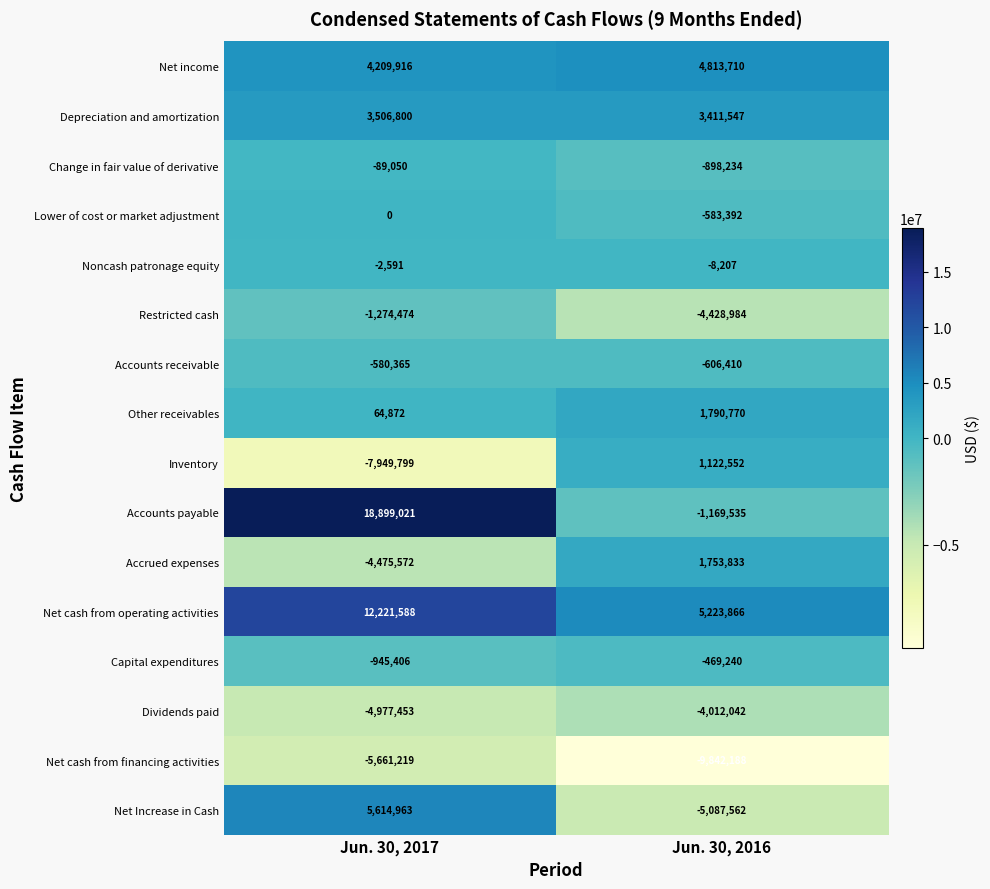

At which category does the chart reach its minimum across all series?

Jun. 30, 2016